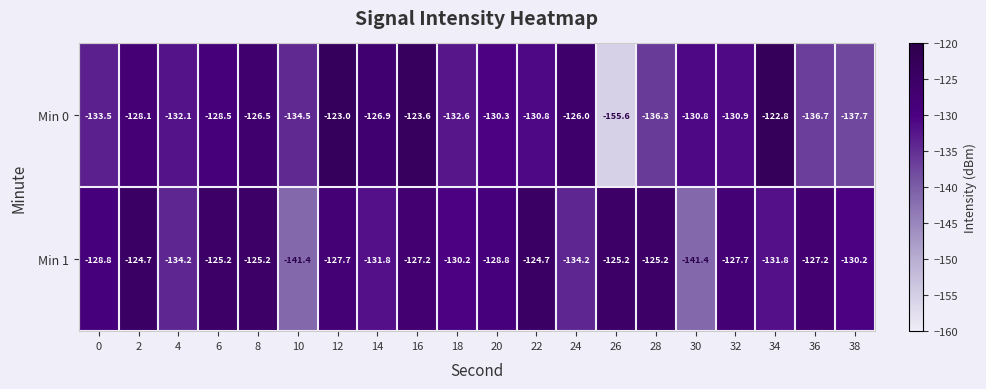

What is the difference between the Min 0 values at 12 and 16?

0.6